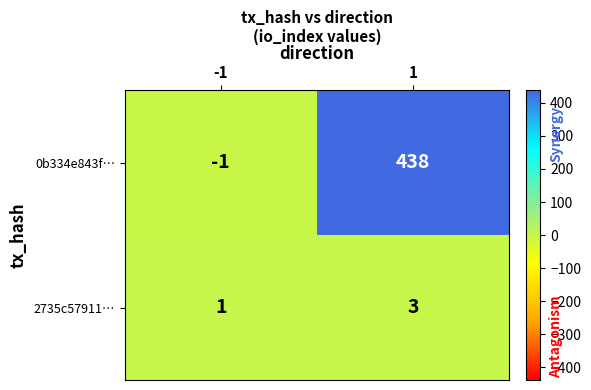

What is the maximum value shown in the chart?

438